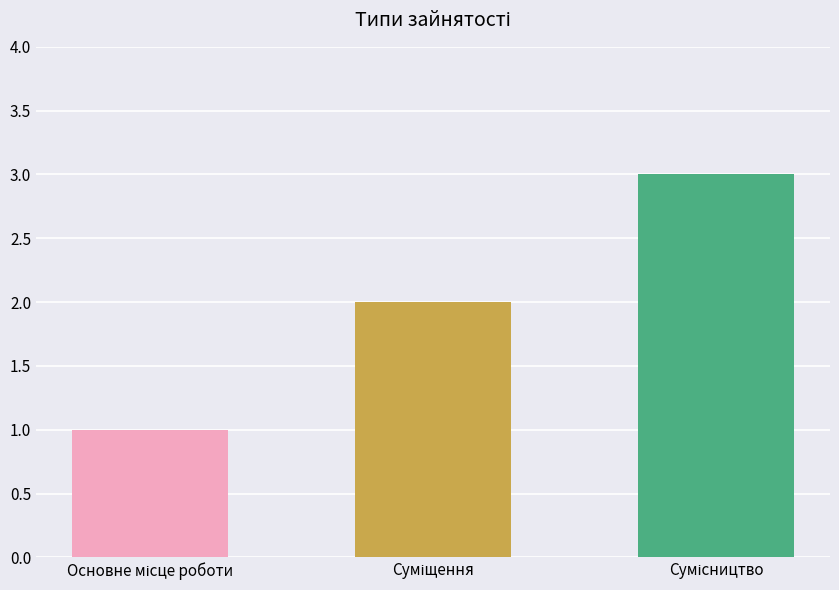

What is the greatest value displayed?

3